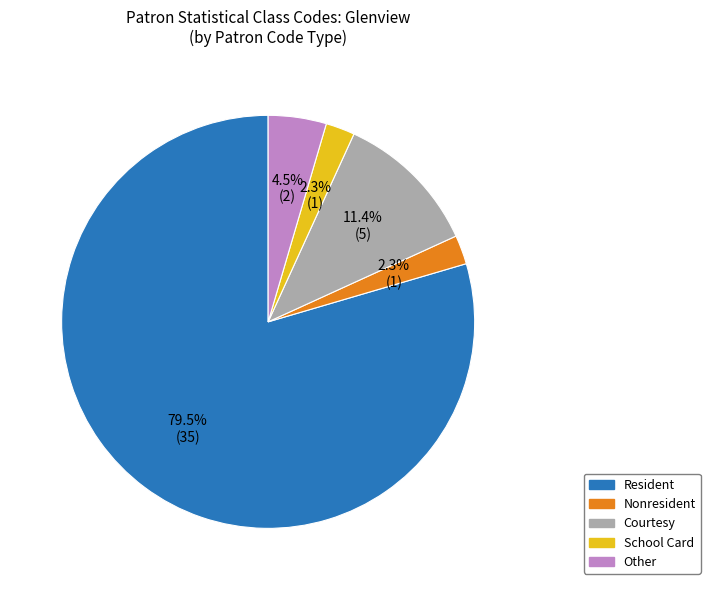

What is the majority slice?

Resident